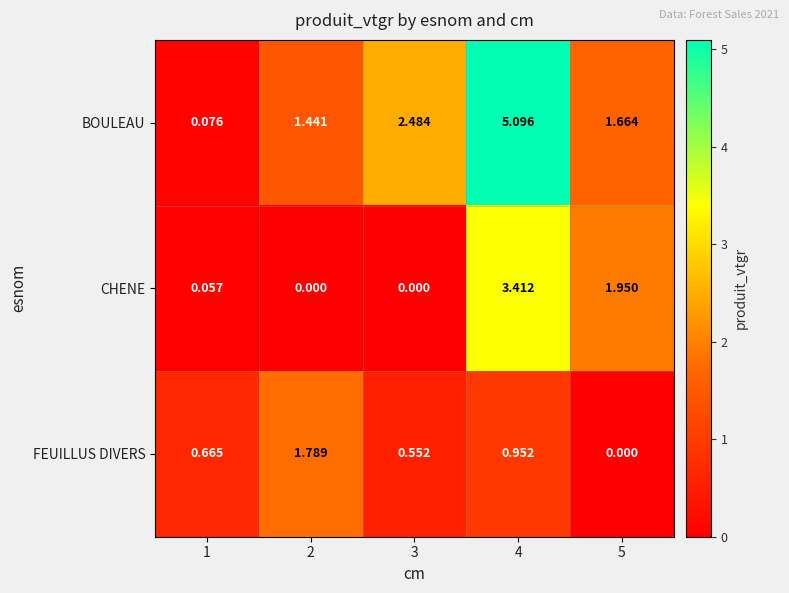

List the series in order of their peak value, highest first.

BOULEAU, CHENE, FEUILLUS DIVERS